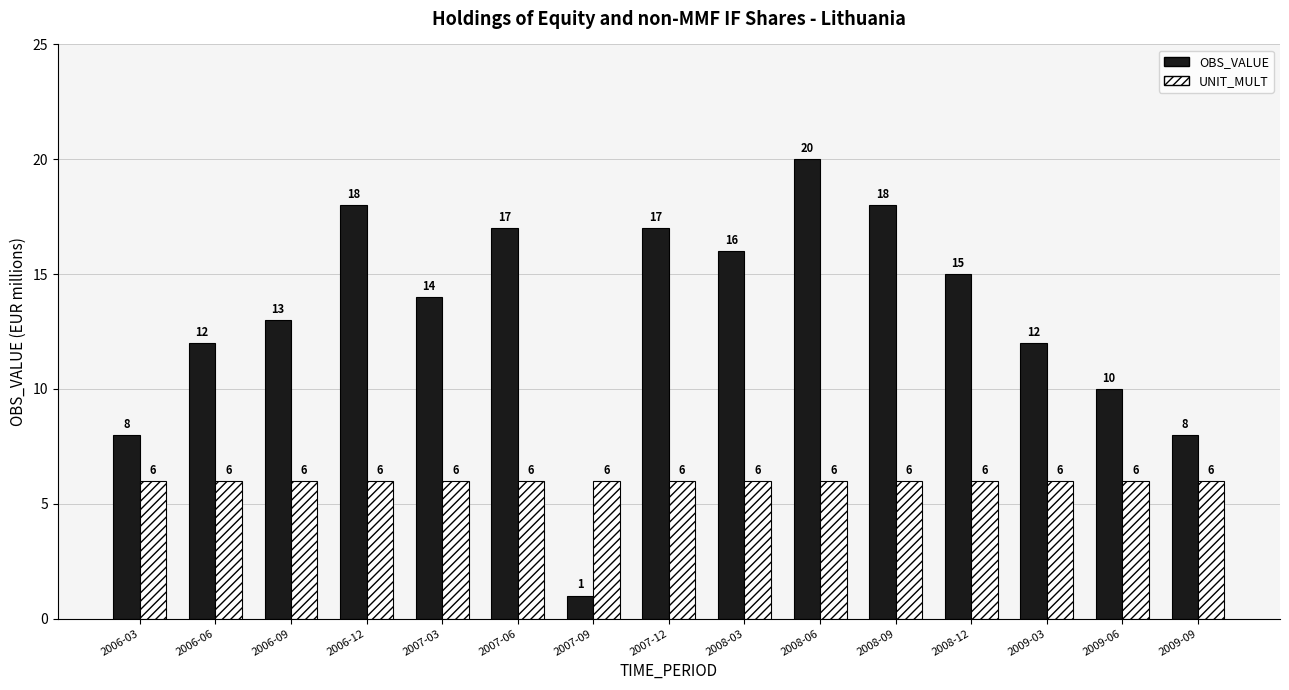

Read the UNIT_MULT value at 2008-09.

6